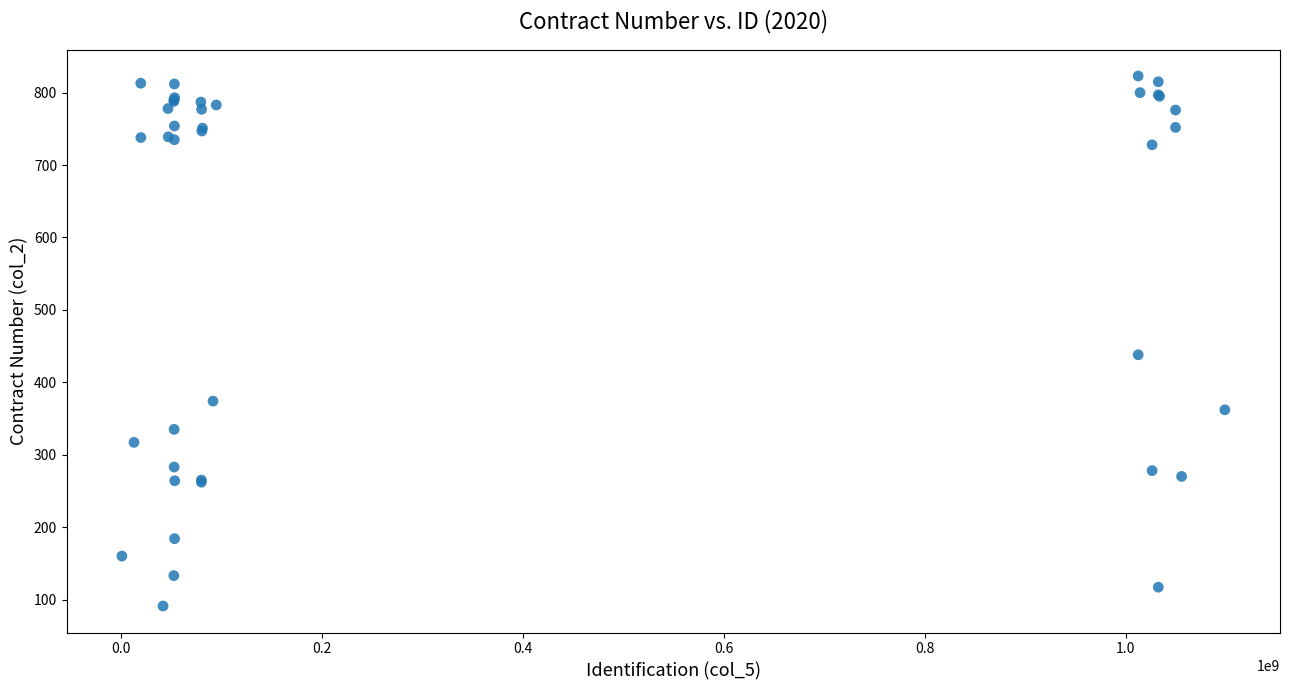

What Y value in the scatter plot is closest to 457?

438